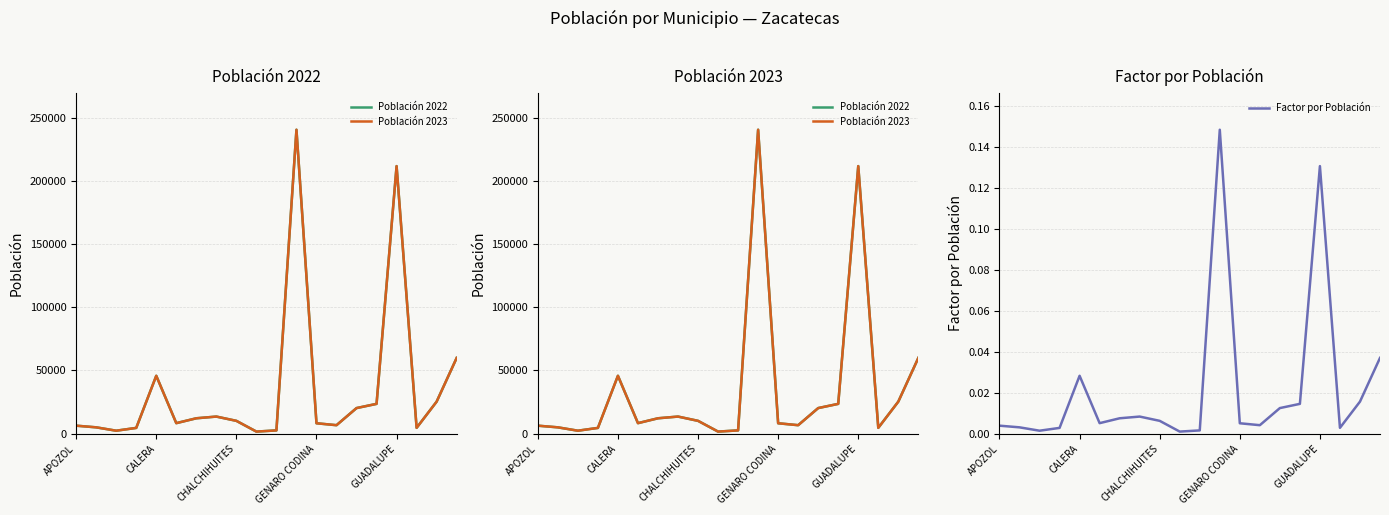

What are all the series names shown in the legend?

Población 2022, Población 2023, Factor por Población